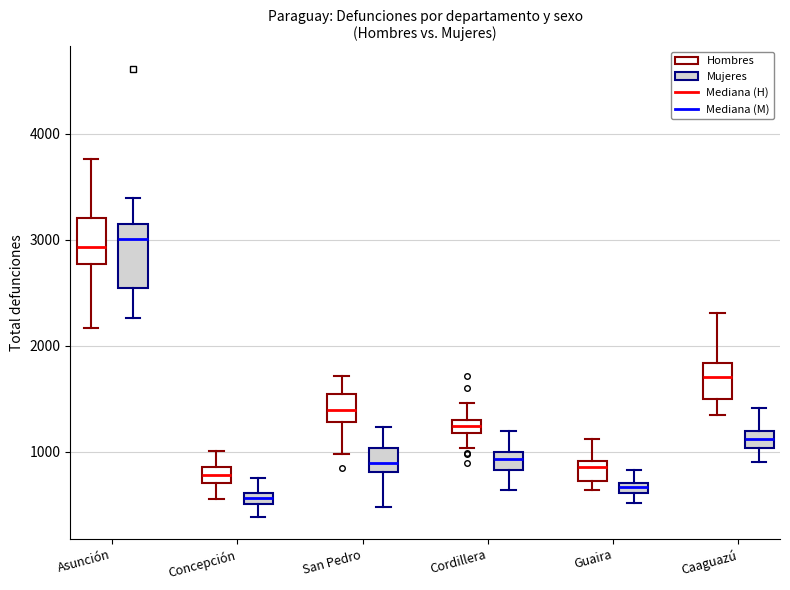

Which box has the lowest median line?

Concepción (Mujeres)